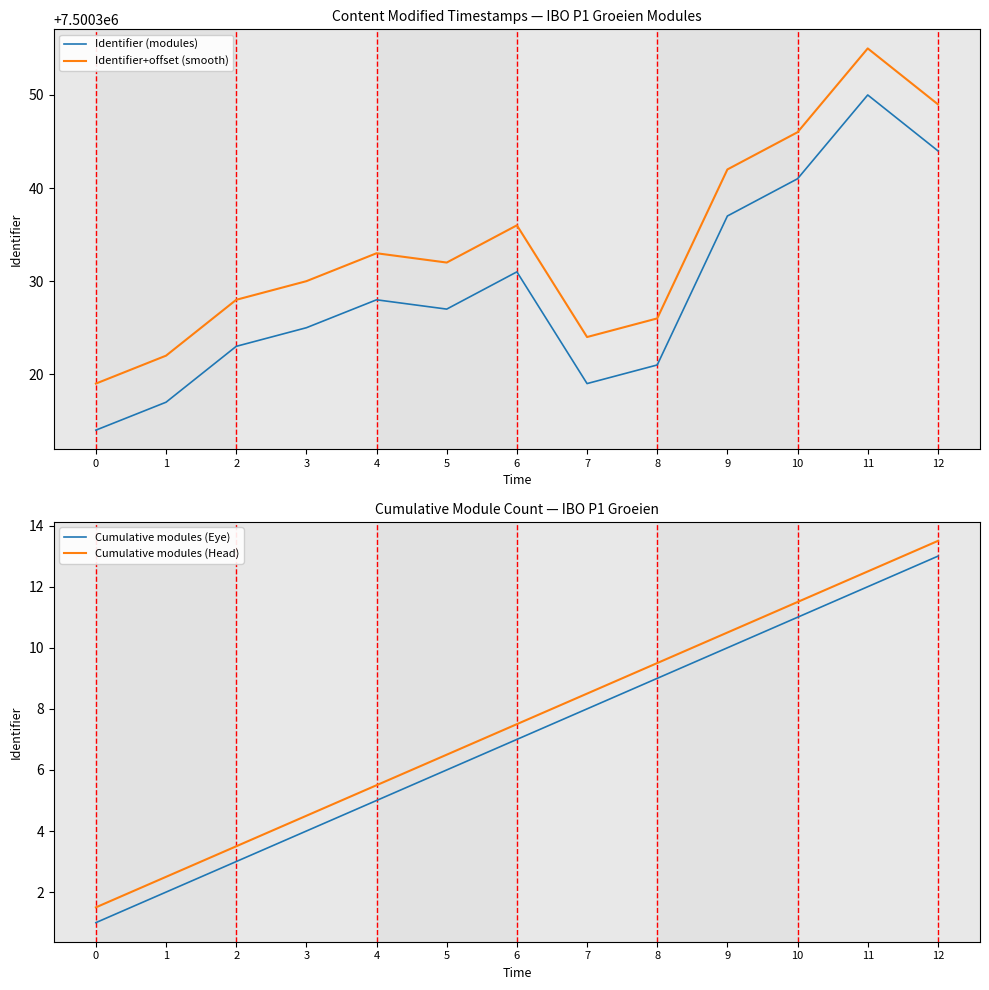

Does the chart have visible grid lines?

No